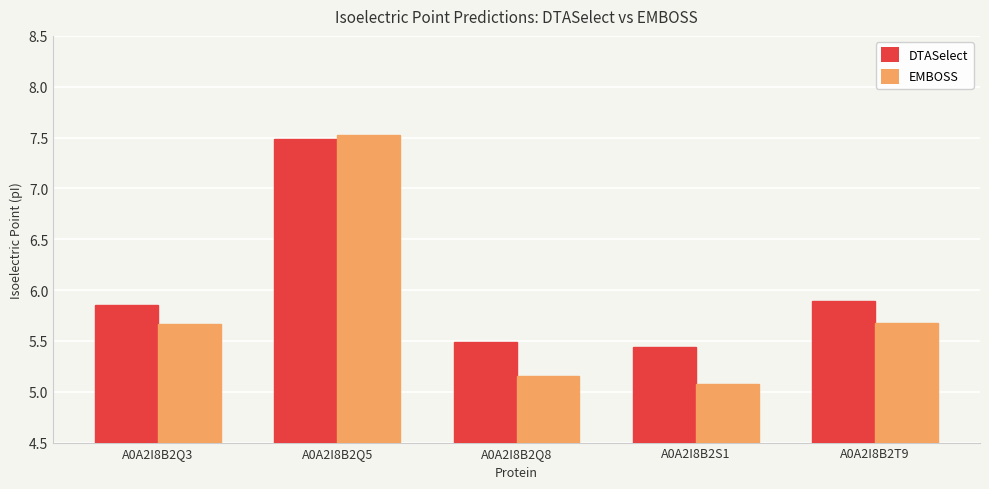

List the series in order of their overall mean, lowest first.

EMBOSS, DTASelect